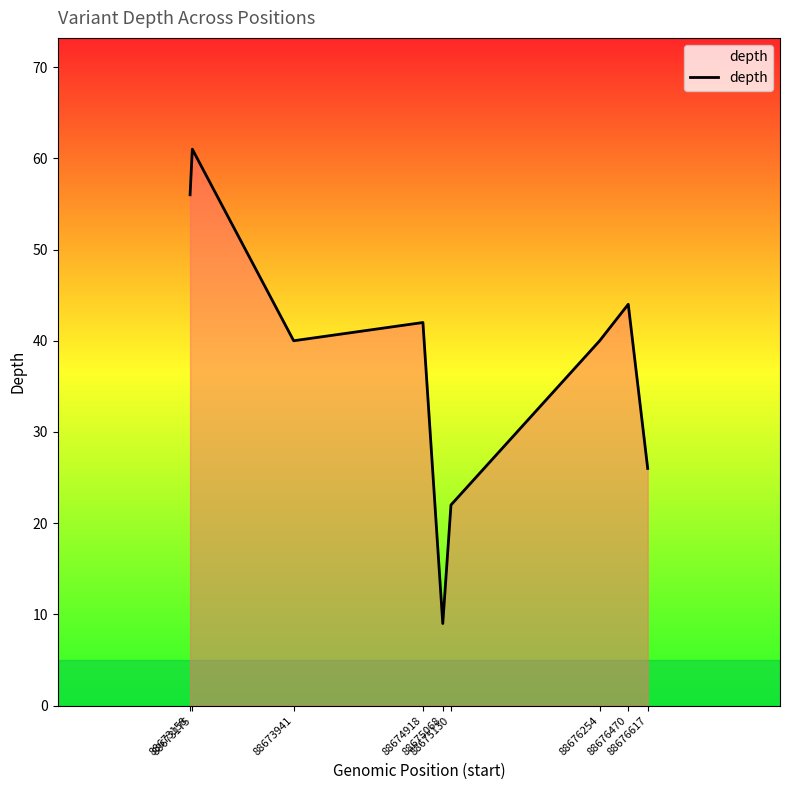

What is the difference between the maximum and minimum values?

52